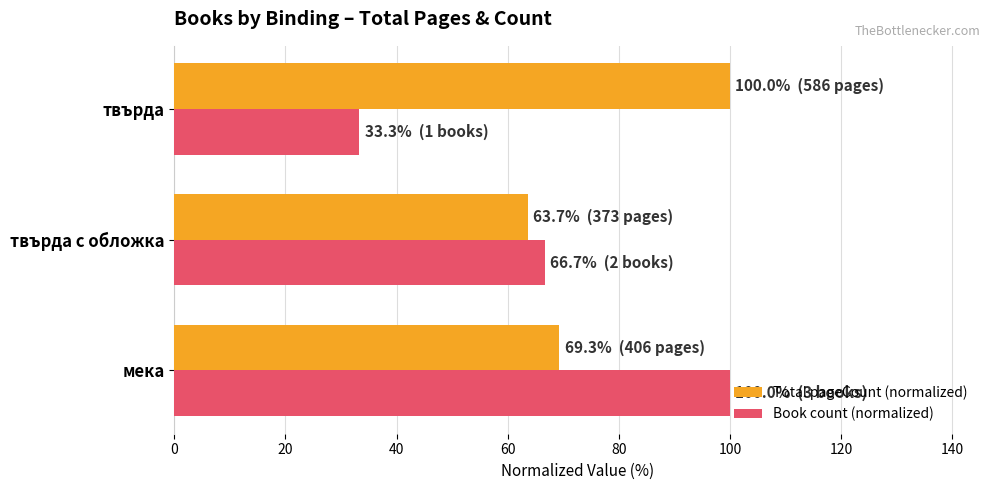

At which category is the sum across all series the highest?

мека